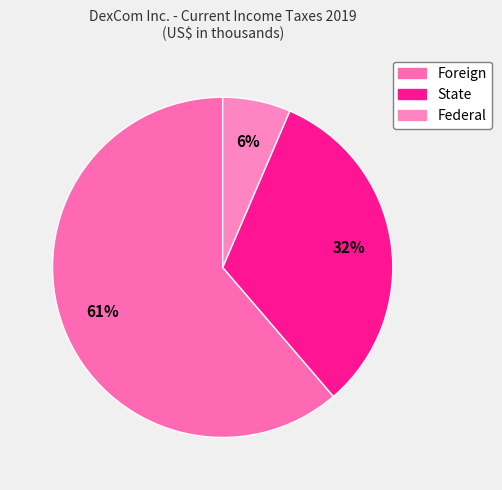

What percentage is the State slice, to the nearest percent?

32%